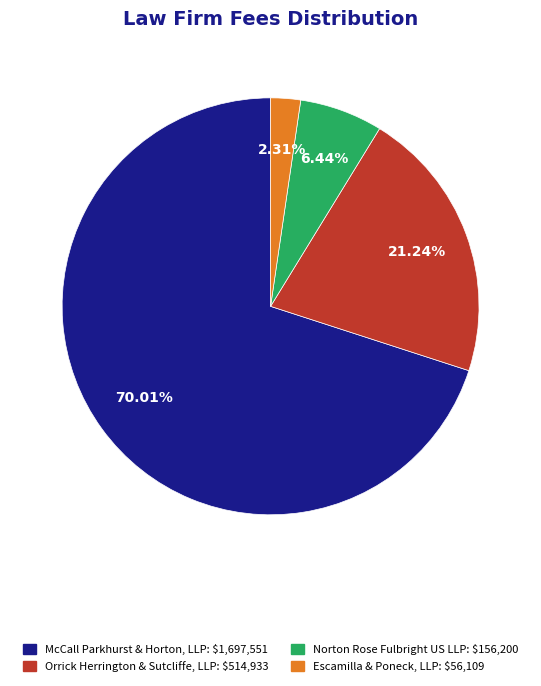

To the nearest percent, what portion does McCall Parkhurst & Horton, LLP represent?

70%